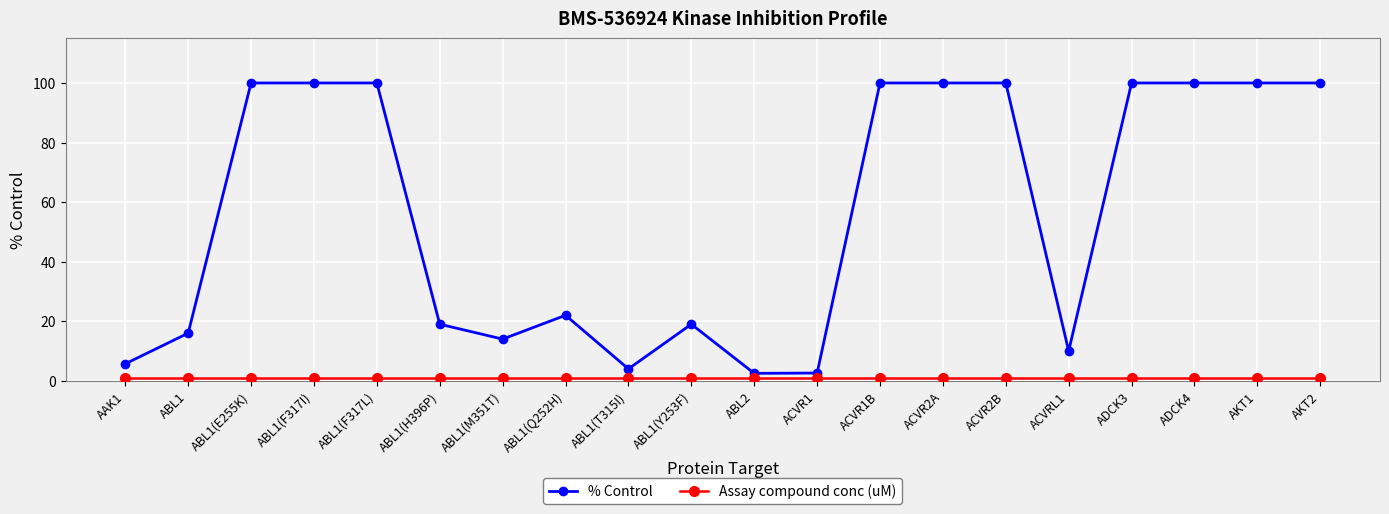

What is the label of the 6th point from the right?

ACVR2B